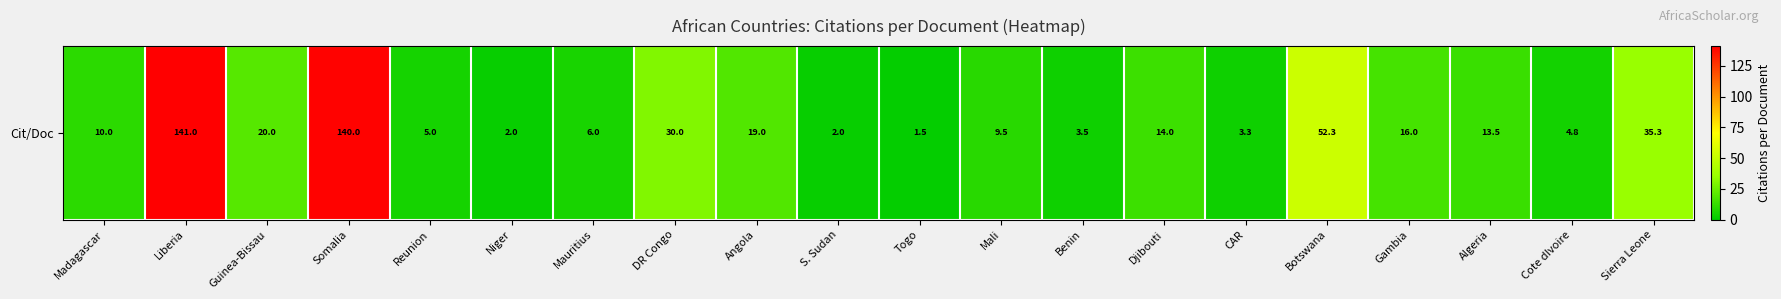

What is the ratio of the value at Guinea-Bissau to the value at Togo?

13.3